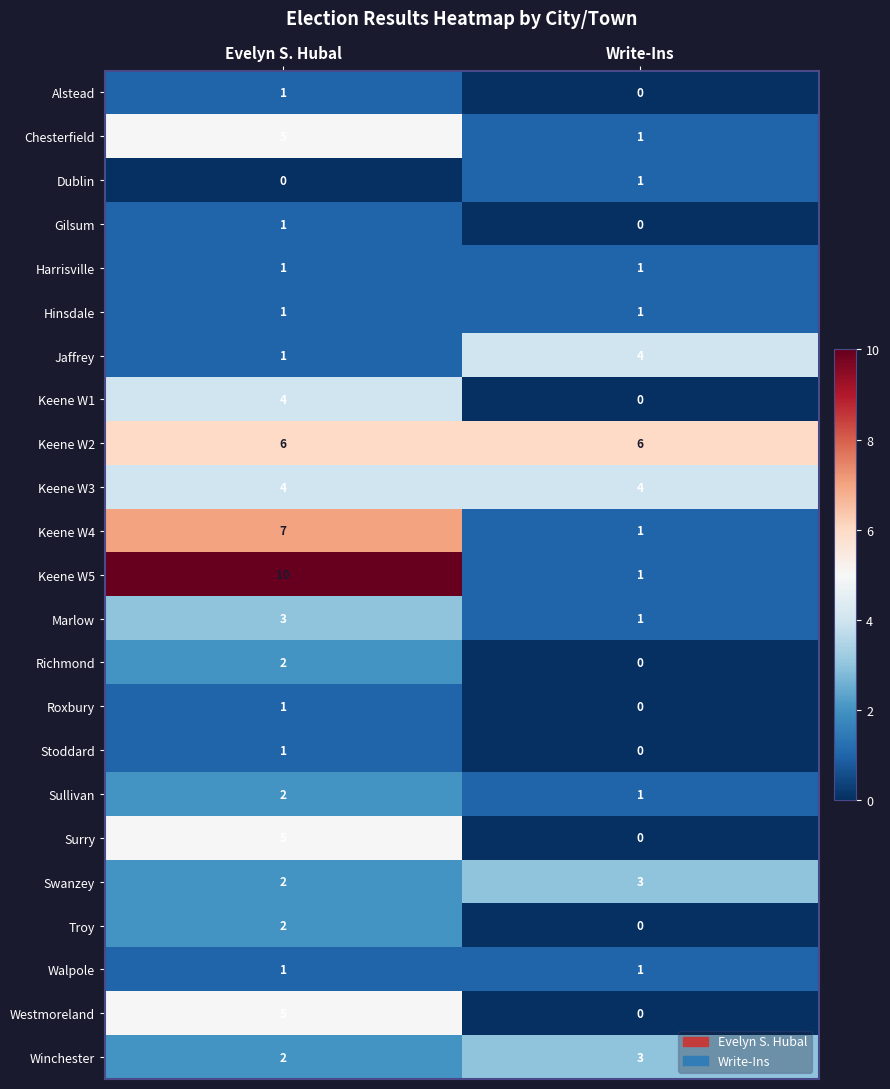

What is the total value across all series at Evelyn S. Hubal?

67